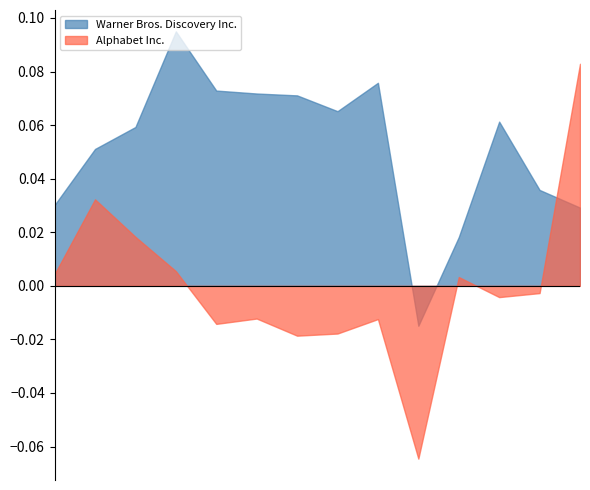

True or false: Warner Bros. Discovery Inc. and Alphabet Inc. cross at least once.

True